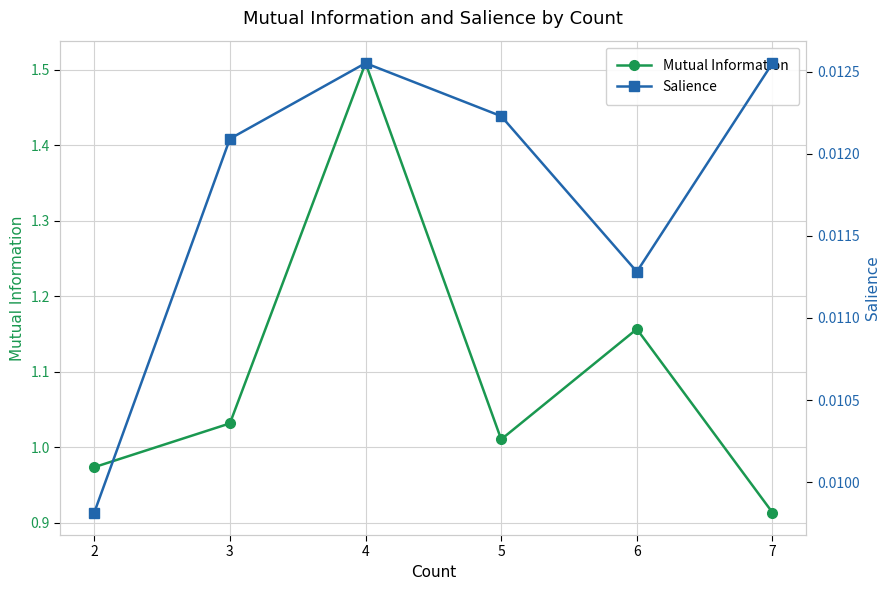

True or false: Salience and Mutual Information intersect in this chart.

False